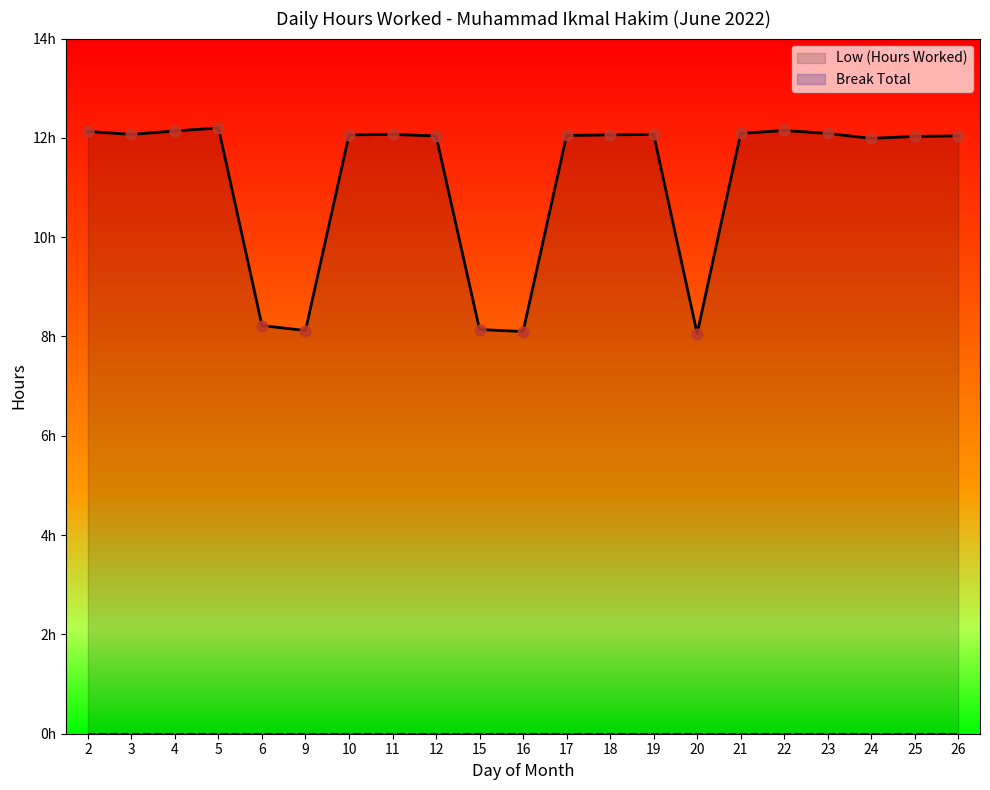

Approximately how many times larger is the value at 24 compared to 16?

1.5